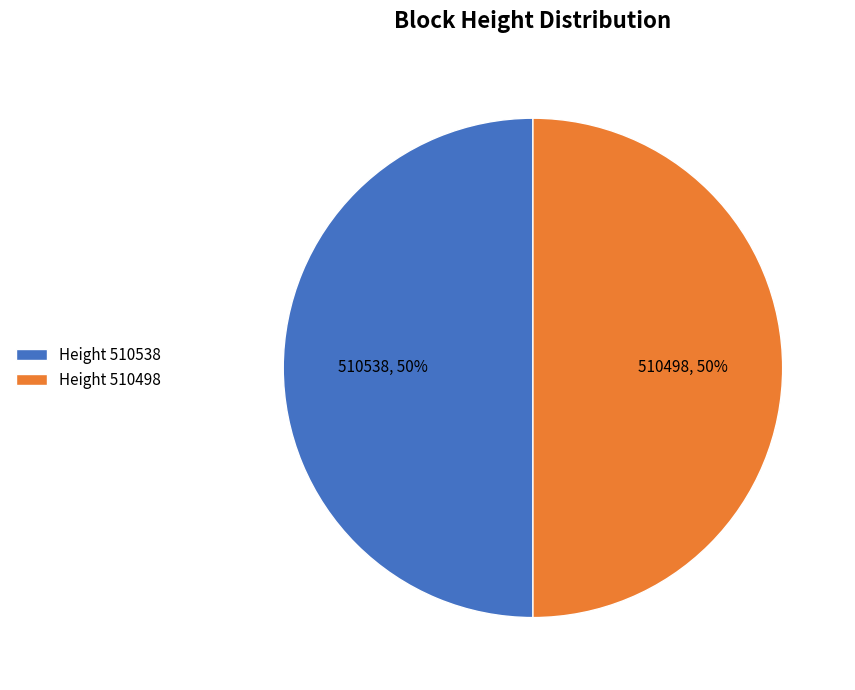

True or false: Height 510498 accounts for 62% of the total.

False